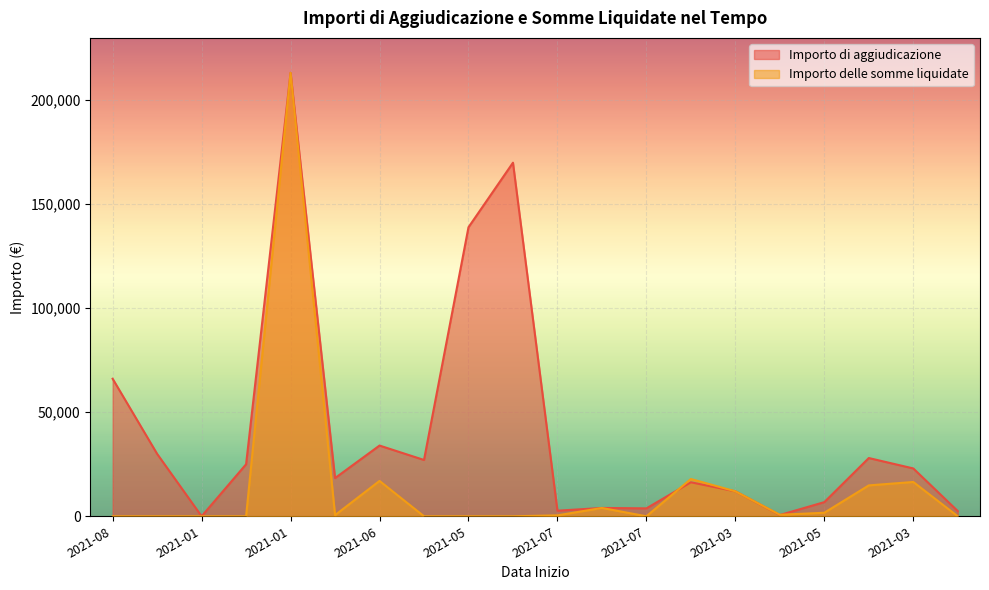

True or false: Importo delle somme liquidate has more than 0 interior local peaks.

True